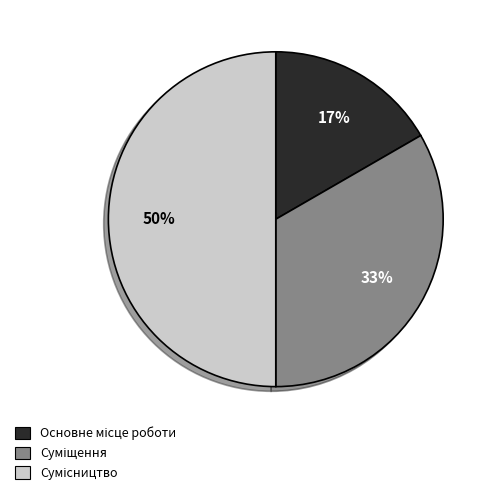

To the nearest percent, what is the average slice percentage?

33%